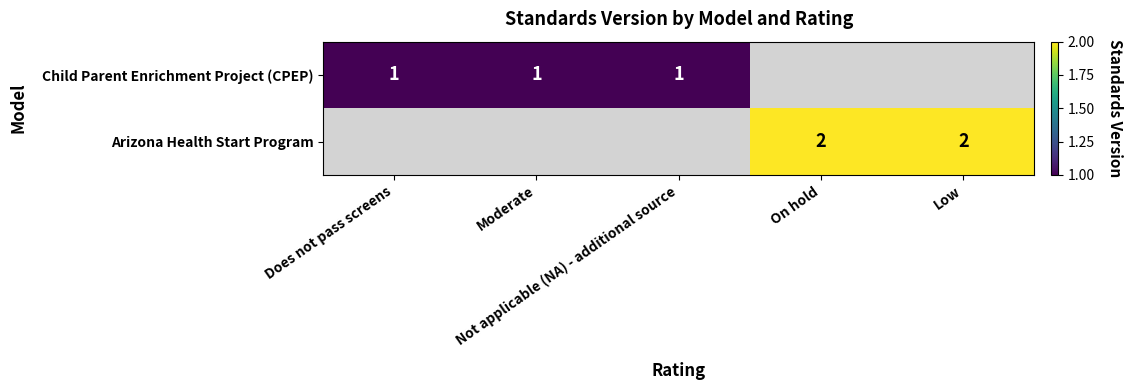

How many series are shown in this chart?

2